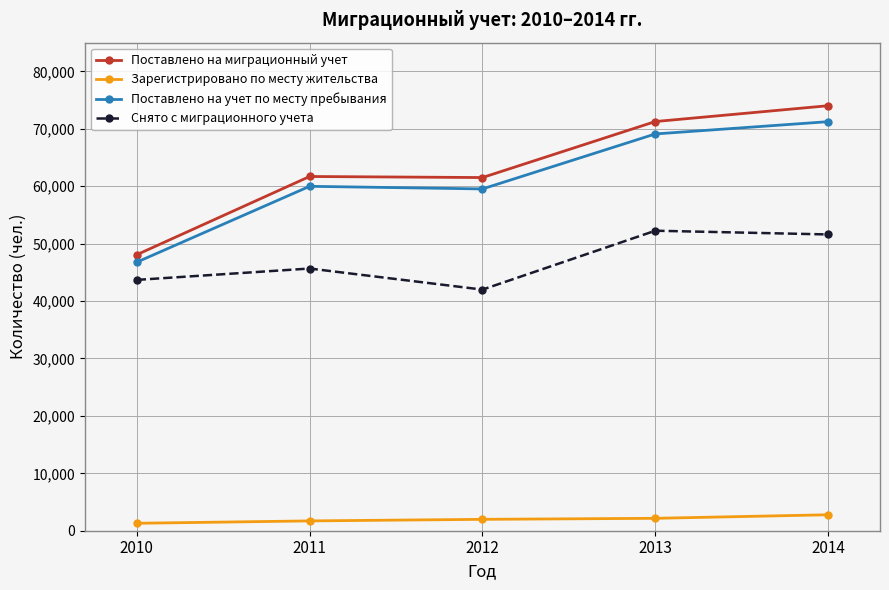

What is the minimum value shown in the chart?

1297